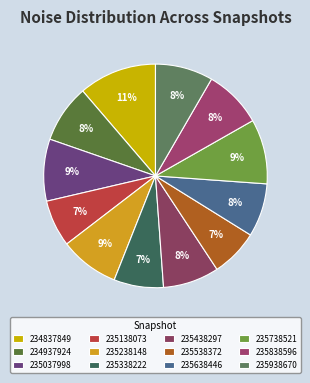

Count the number of slices in the pie.

12